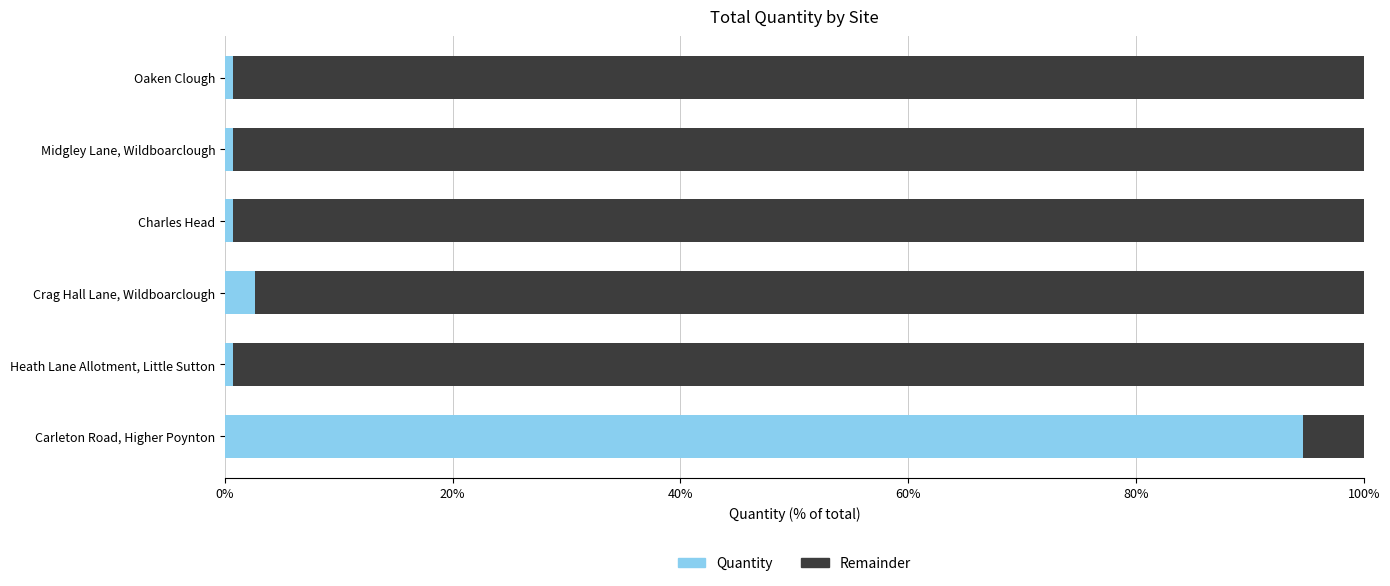

What is the average value of the Quantity series?

16.7